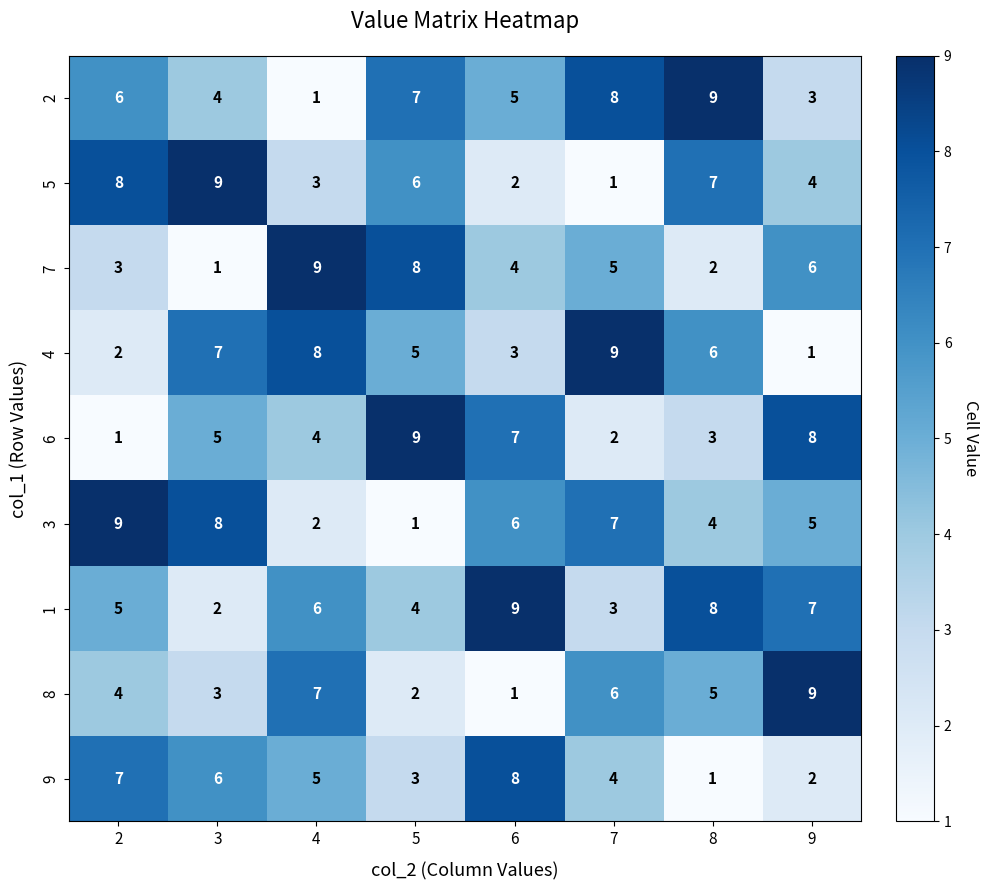

What is the total value across all series at 5?

45